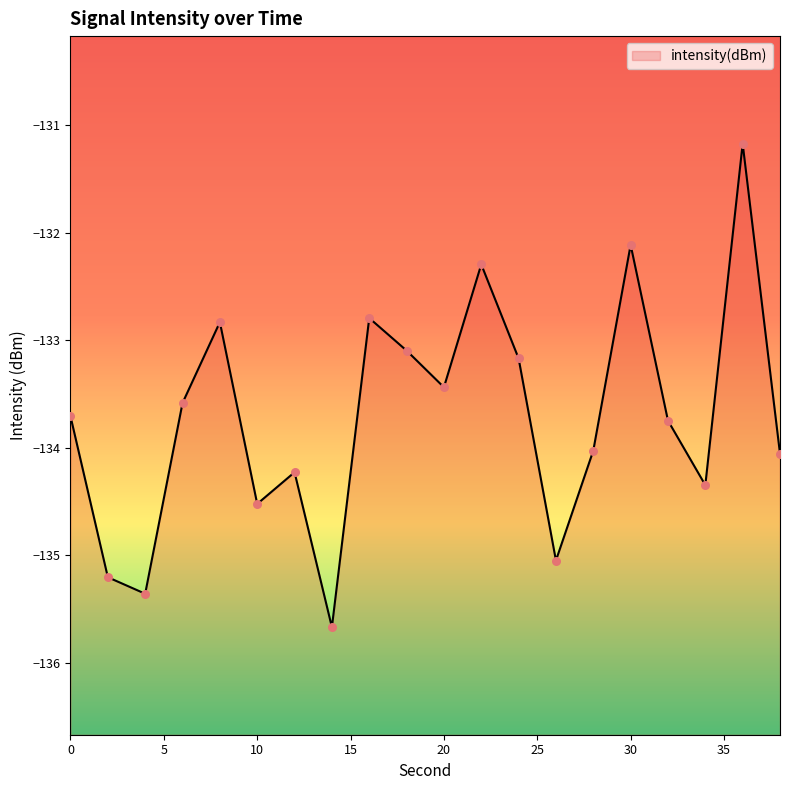

Which has a higher value, 24 or 38?

24